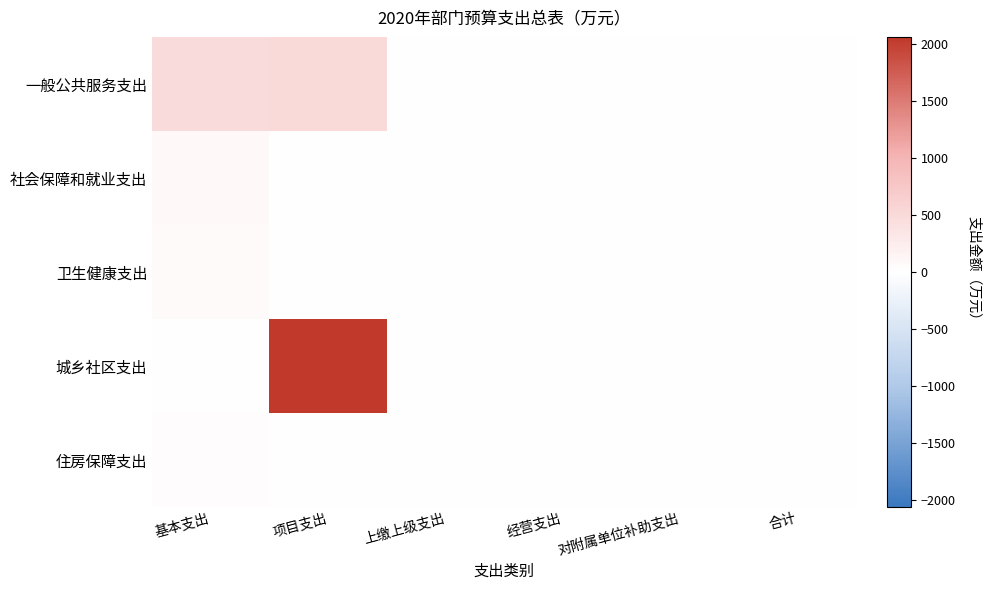

Reading right to left, what are all the values shown in this chart?

一般公共服务支出: 合计=0.0	对附属单位补助支出=0.0	经营支出=0.0	上缴上级支出=0.0	项目支出=514.5	基本支出=468.7
社会保障和就业支出: 合计=0.0	对附属单位补助支出=0.0	经营支出=0.0	上缴上级支出=0.0	项目支出=0.0	基本支出=89.7
卫生健康支出: 合计=0.0	对附属单位补助支出=0.0	经营支出=0.0	上缴上级支出=0.0	项目支出=0.0	基本支出=57.6
城乡社区支出: 合计=0.0	对附属单位补助支出=0.0	经营支出=0.0	上缴上级支出=0.0	项目支出=2060.5	基本支出=0.0
住房保障支出: 合计=0.0	对附属单位补助支出=0.0	经营支出=0.0	上缴上级支出=0.0	项目支出=0.0	基本支出=44.9